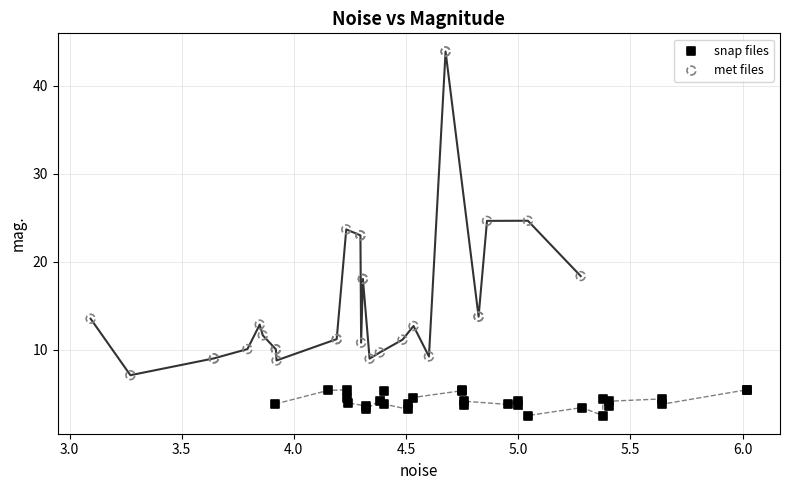

Which series reaches the minimum Y coordinate?

snap files